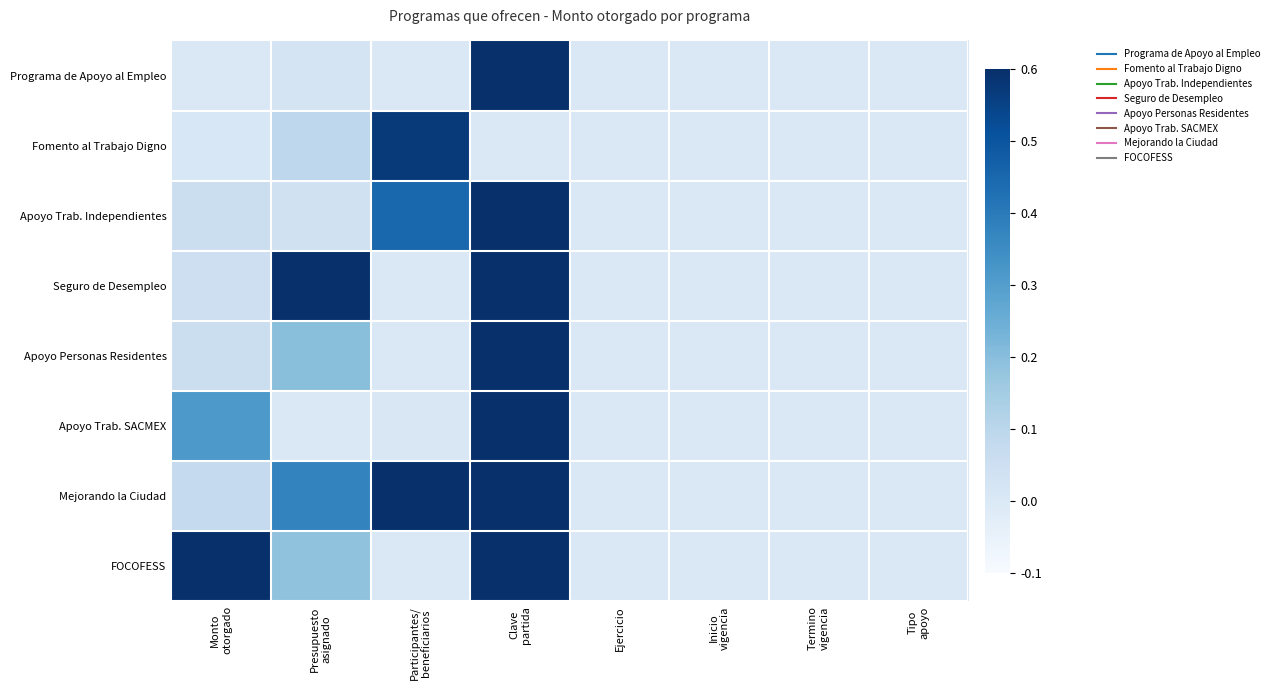

How many series are shown in this chart?

8